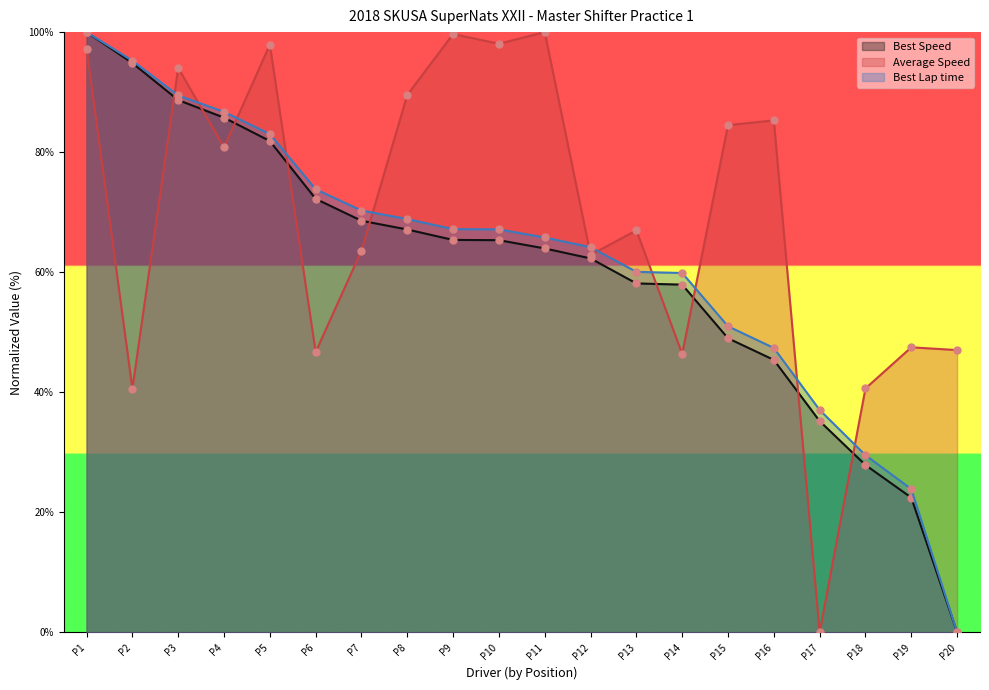

How many data points in Best Lap time are less than 67?

10